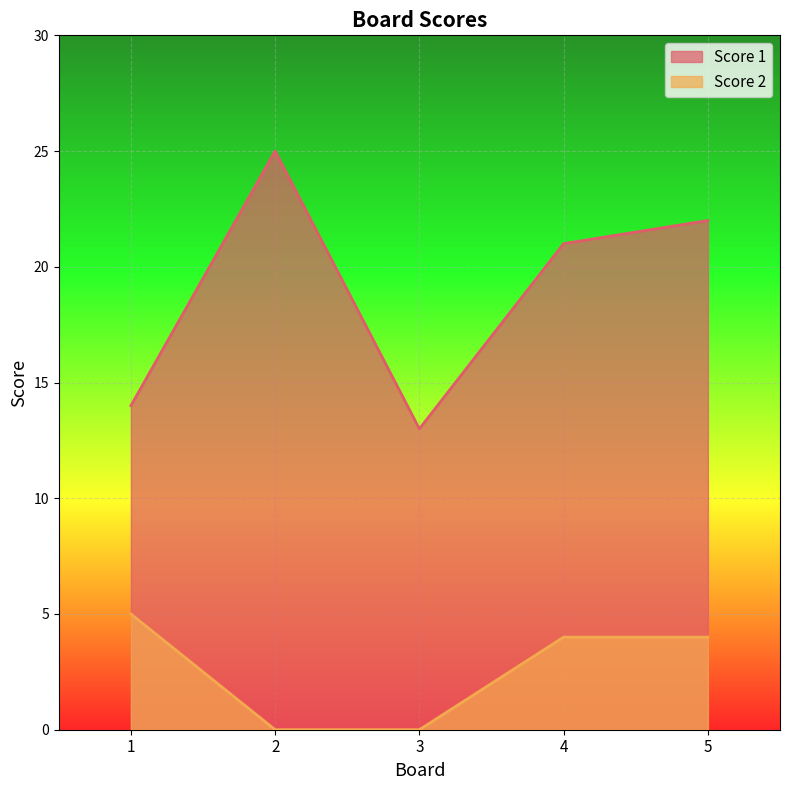

Which series has the widest spread of values?

Score 1